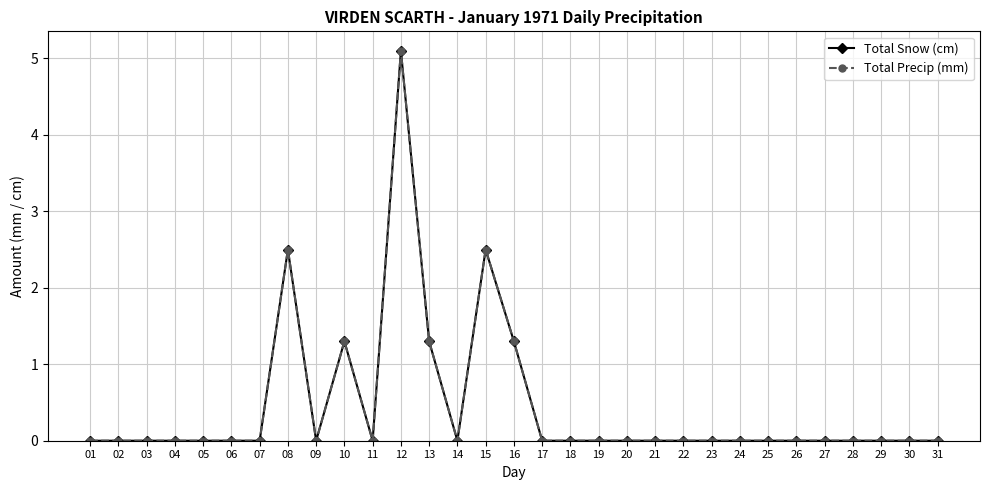

List the series in order of their peak value, lowest first.

Total Snow (cm), Total Precip (mm)